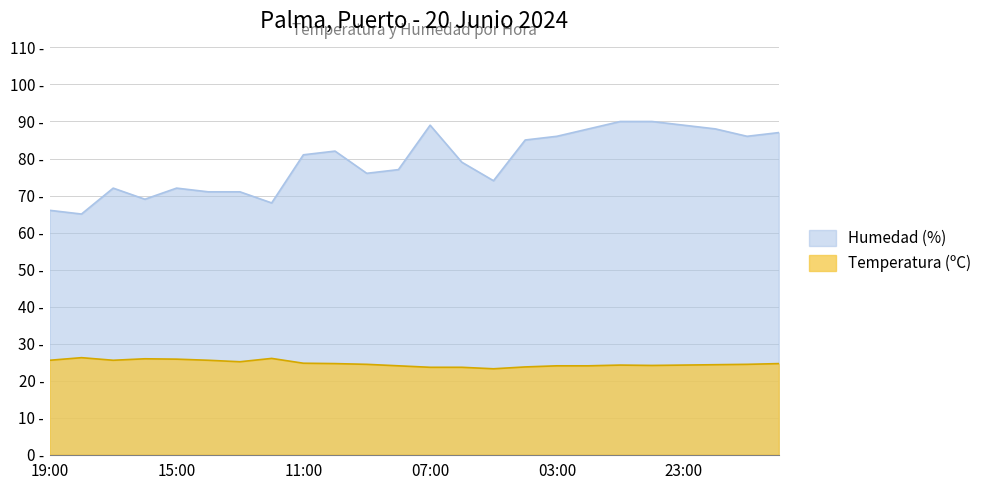

True or false: Temperatura (ºC) has a value of 26.2 at 18:00.

True